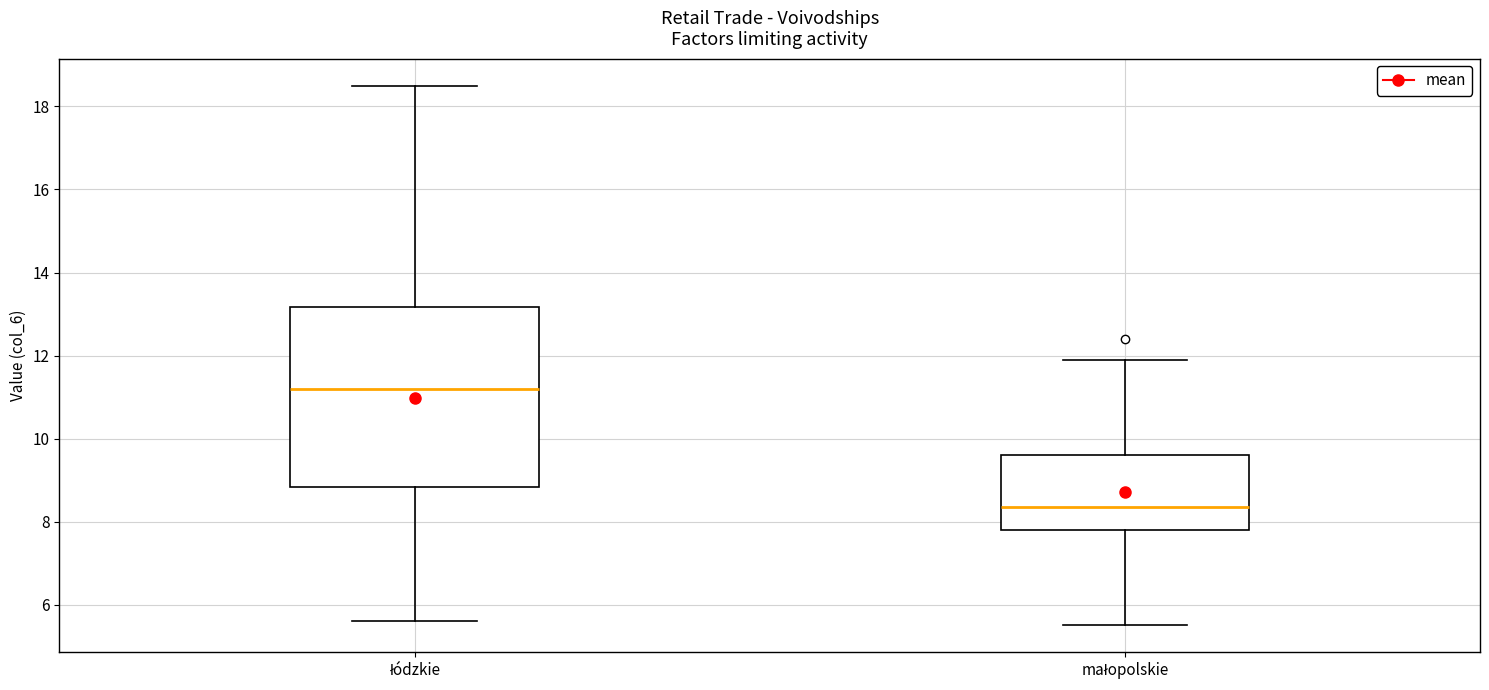

Reading left to right, read every box against the y-axis: the position of its median line, the range the box covers, and the ends of its whiskers. The values are not printed on the chart, so give them approximately, as read against the axis.

łódzkie: median 11.2, box 8.8 to 13.2, whiskers 5.6 to 18.6
małopolskie: median 8.4, box 7.8 to 9.6, whiskers 5.6 to 12.0